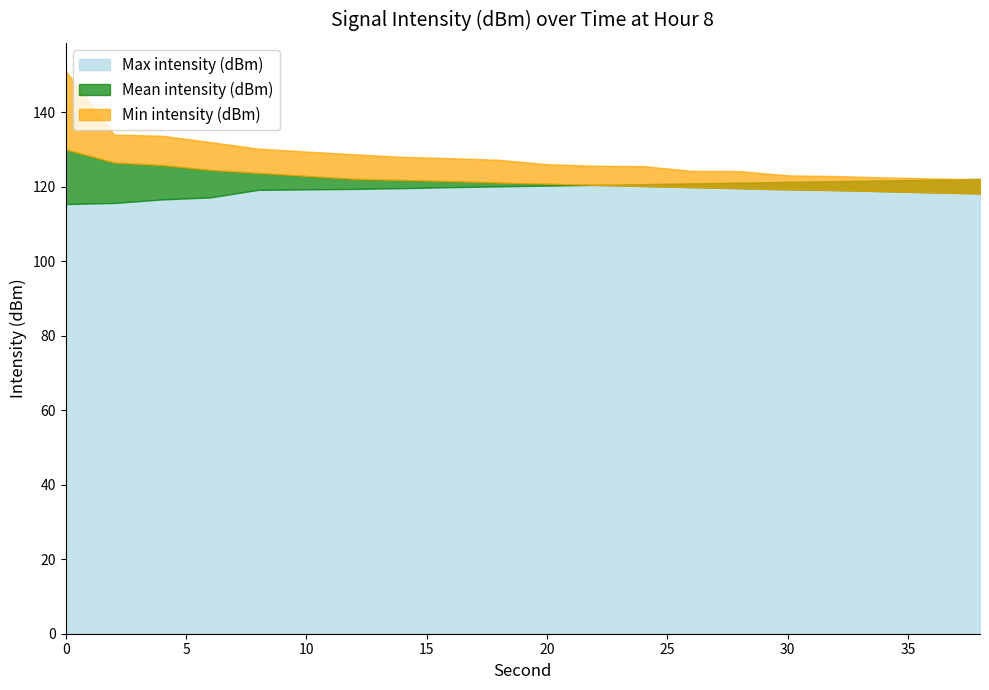

Which series has the widest spread of values?

Min intensity (dBm)